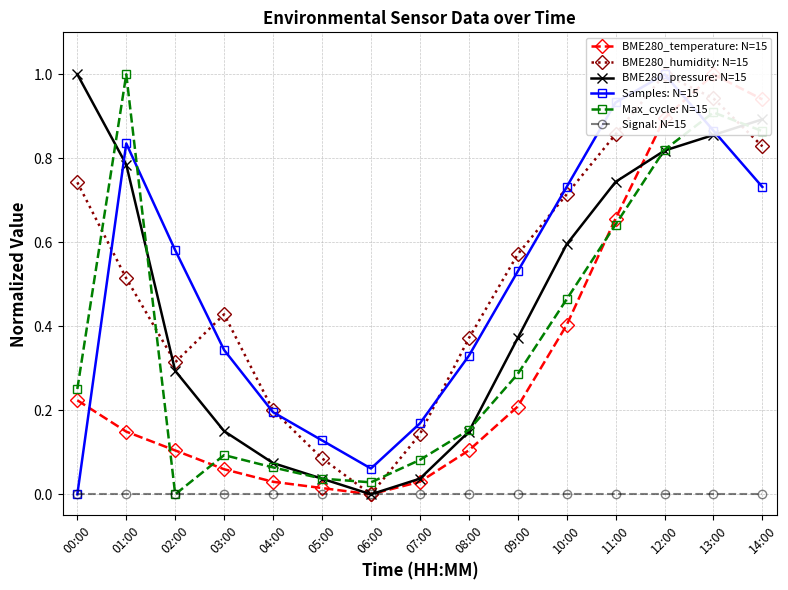

Is the value of BME280_temperature: N=15 at 01:00 greater than the value of Samples: N=15 at 07:00?

No